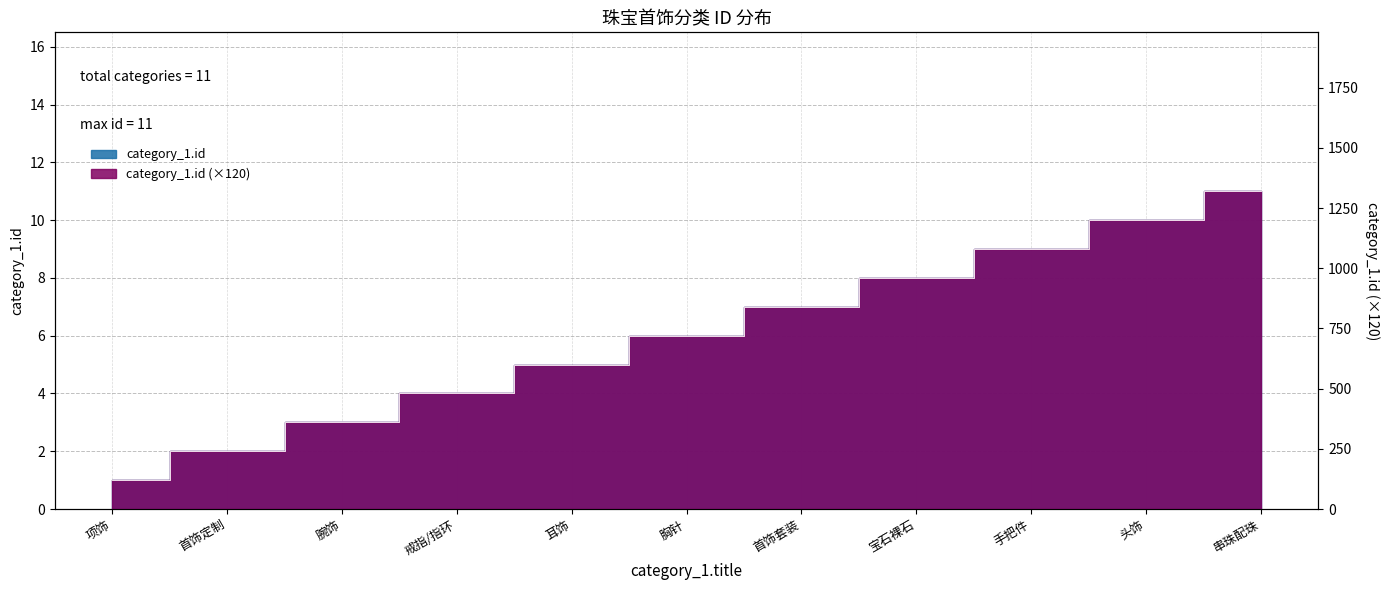

What is the smallest value displayed?

1